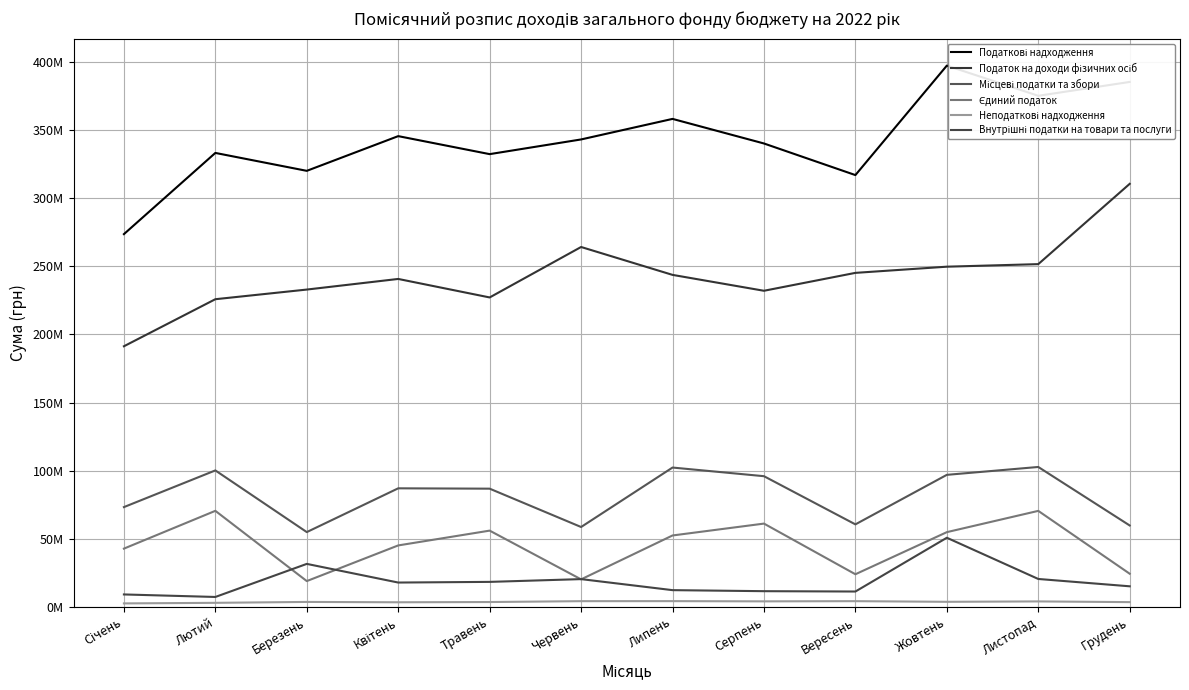

Which series has the largest range (max minus min)?

Податкові надходження